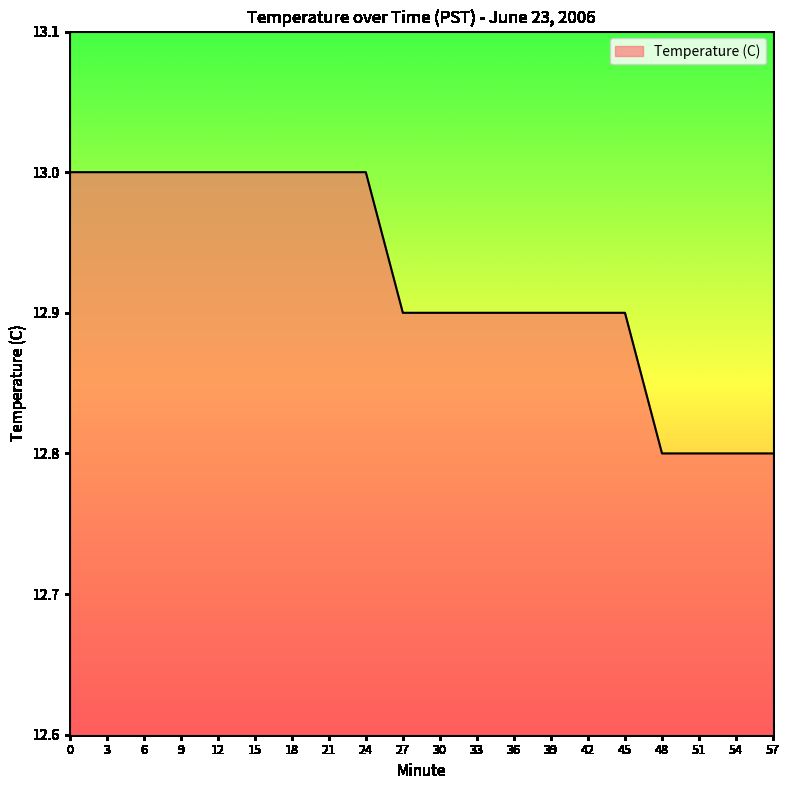

What is the smallest value displayed?

12.8